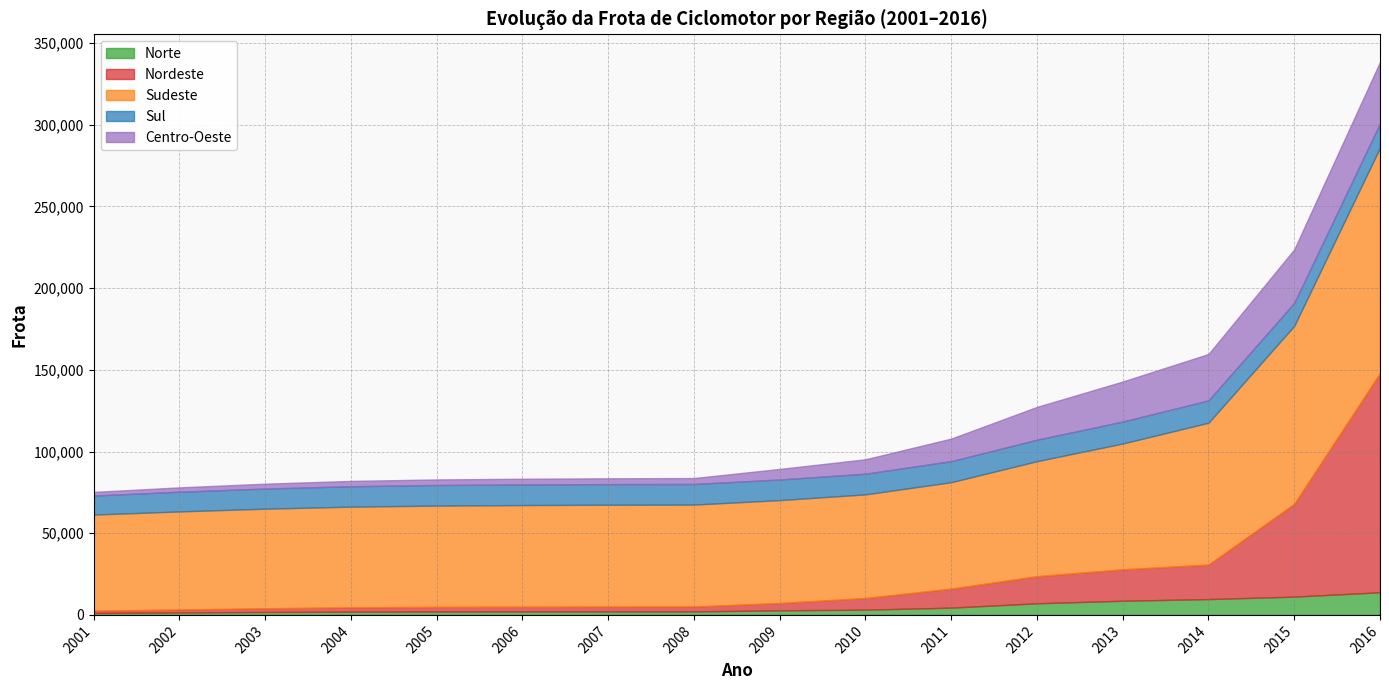

Which series has the largest total across all categories?

Sudeste